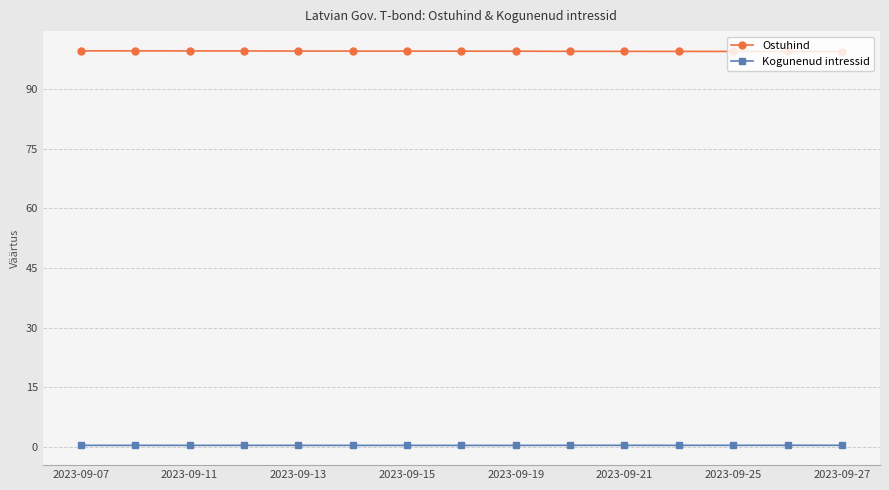

True or false: Ostuhind and Kogunenud intressid intersect in this chart.

False